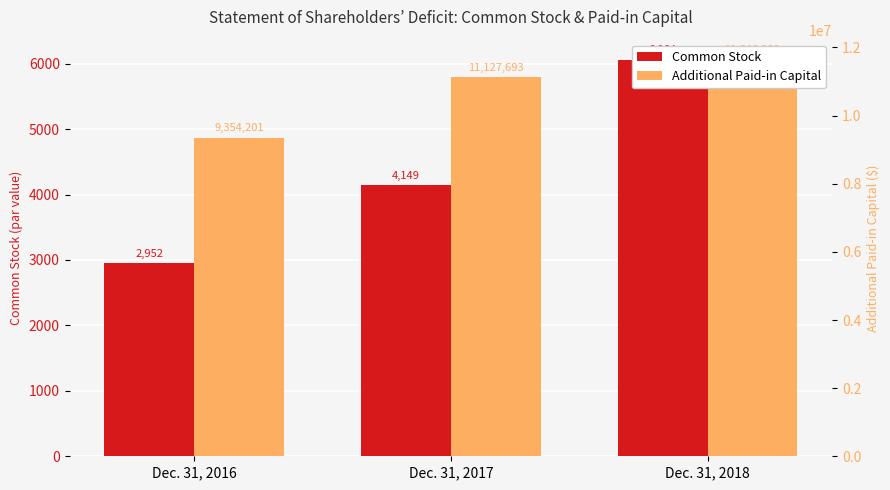

What is the average value of the Additional Paid-in Capital series?

10709609